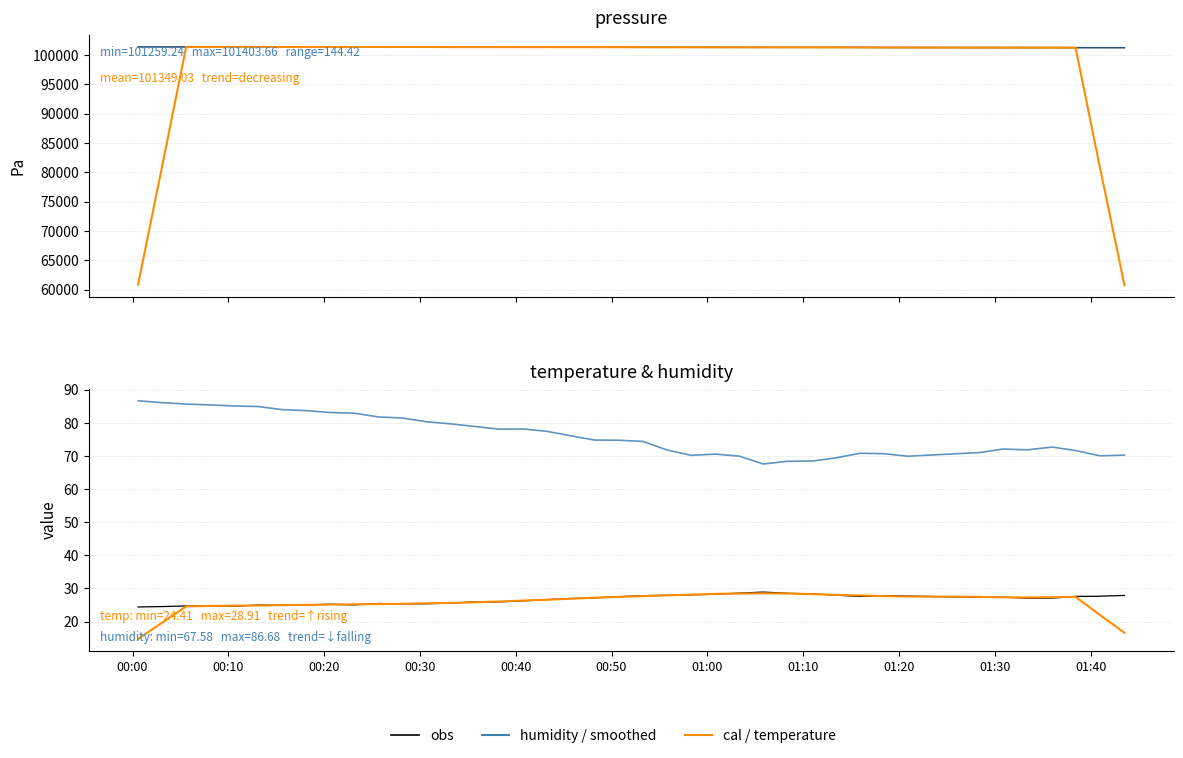

True or false: pressure (cal) has more than 1 points higher than both neighbors.

False